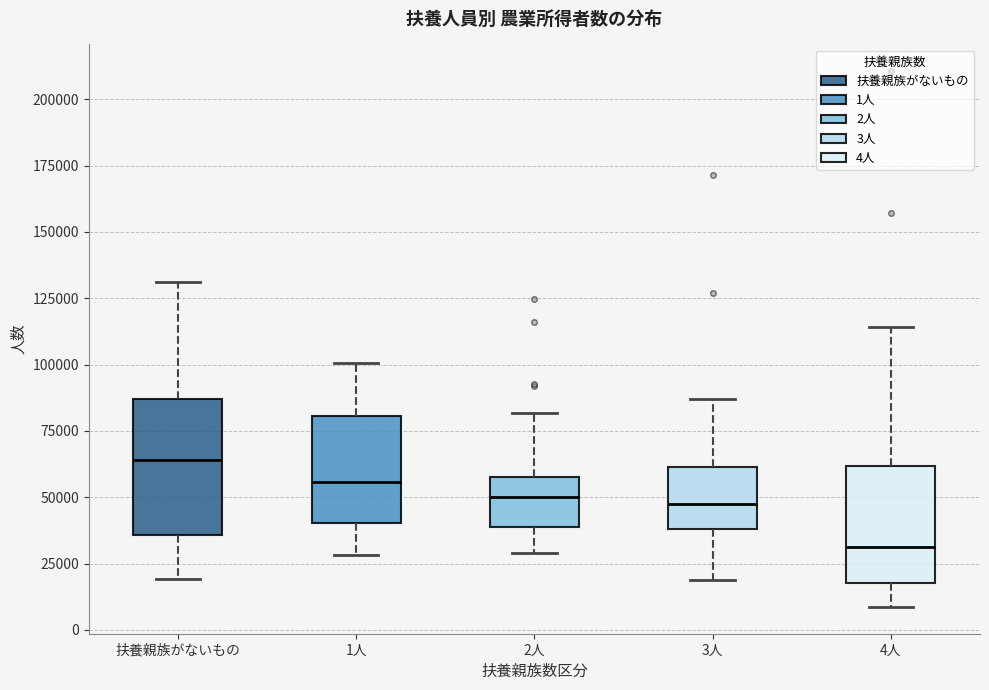

Where does the lower whisker of the box for 3人 end on the y-axis? The values are not printed on the chart, so give them approximately, as read against the axis.

20000